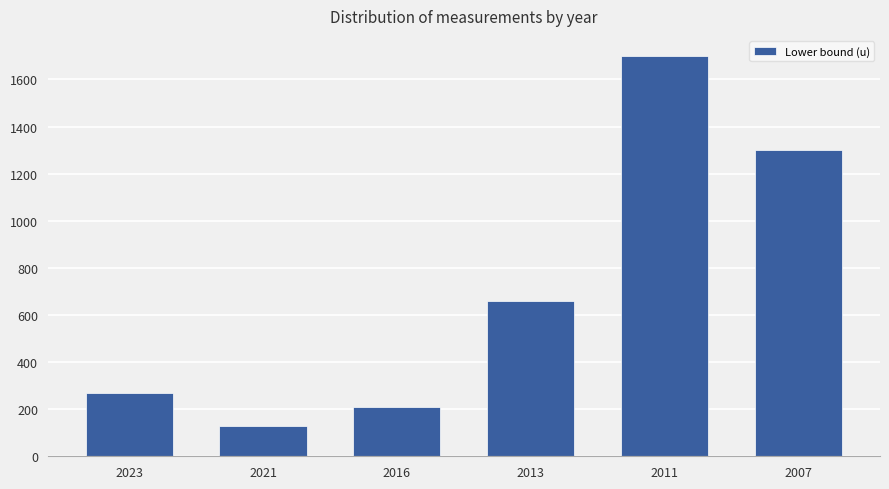

What is the change in value from 2021 to 2013?

+530